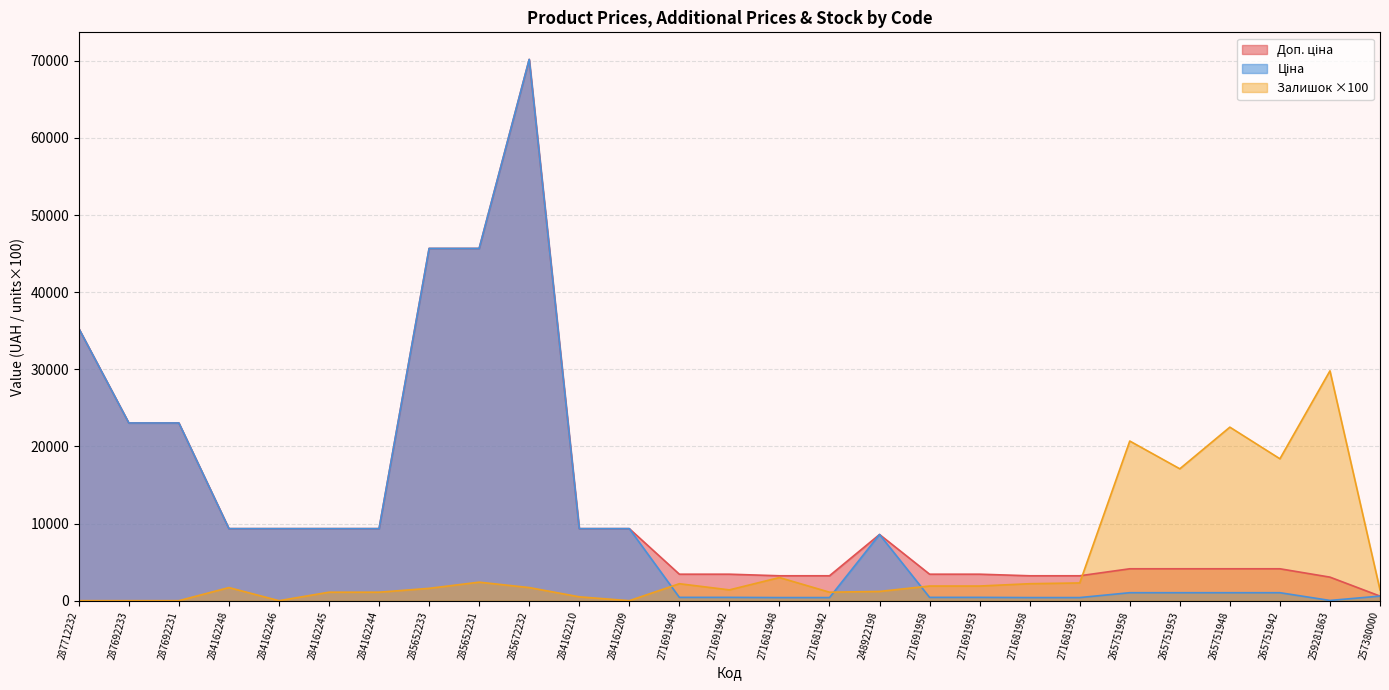

Rank the series by their average value, from lowest to highest.

Залишок, Ціна, Доп. ціна